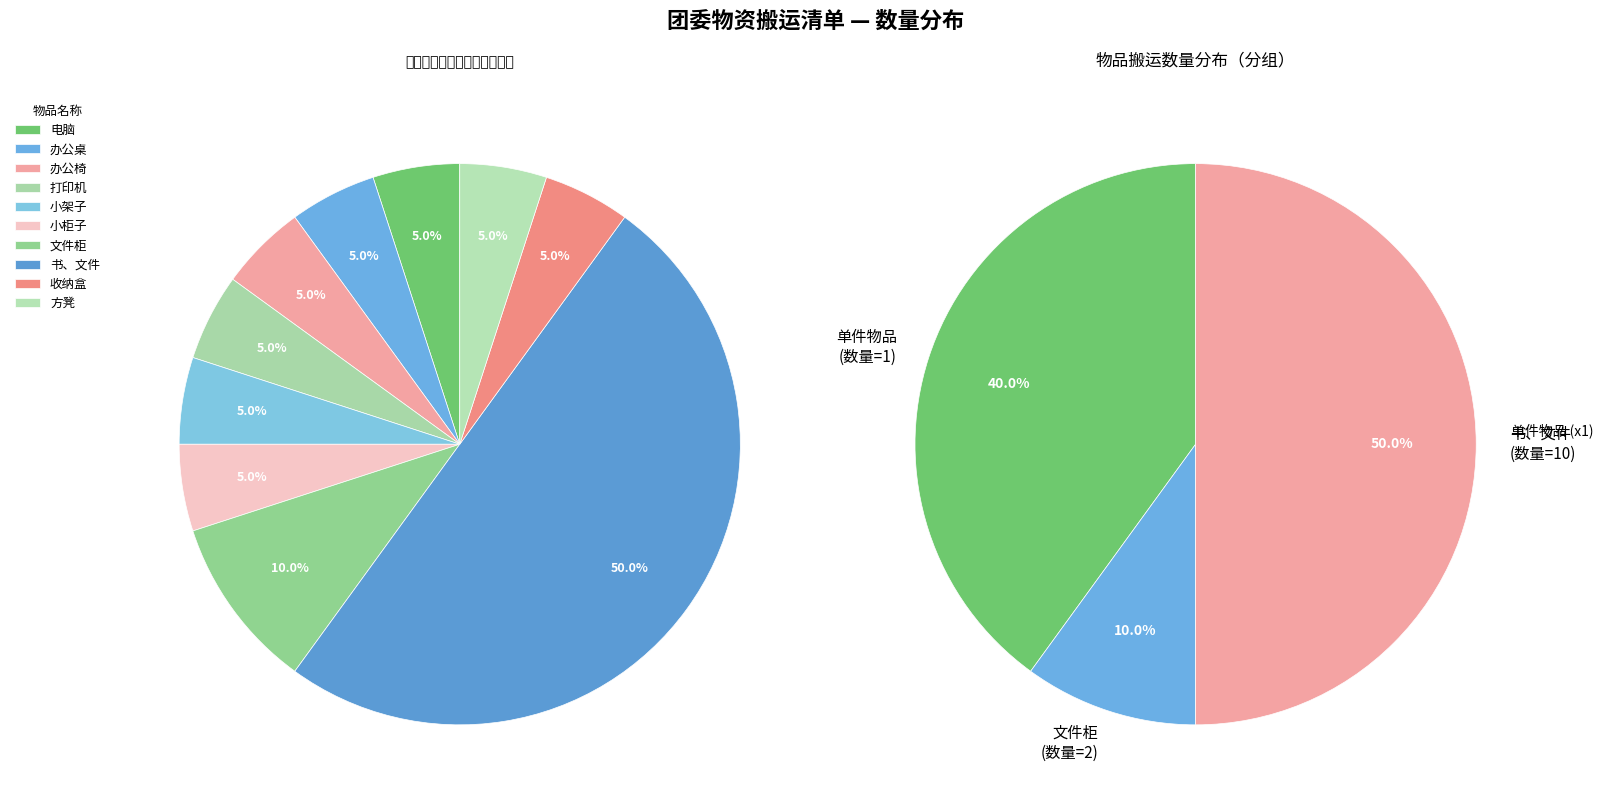

To the nearest percent, what is the difference between the largest and smallest slice percentages?

45%